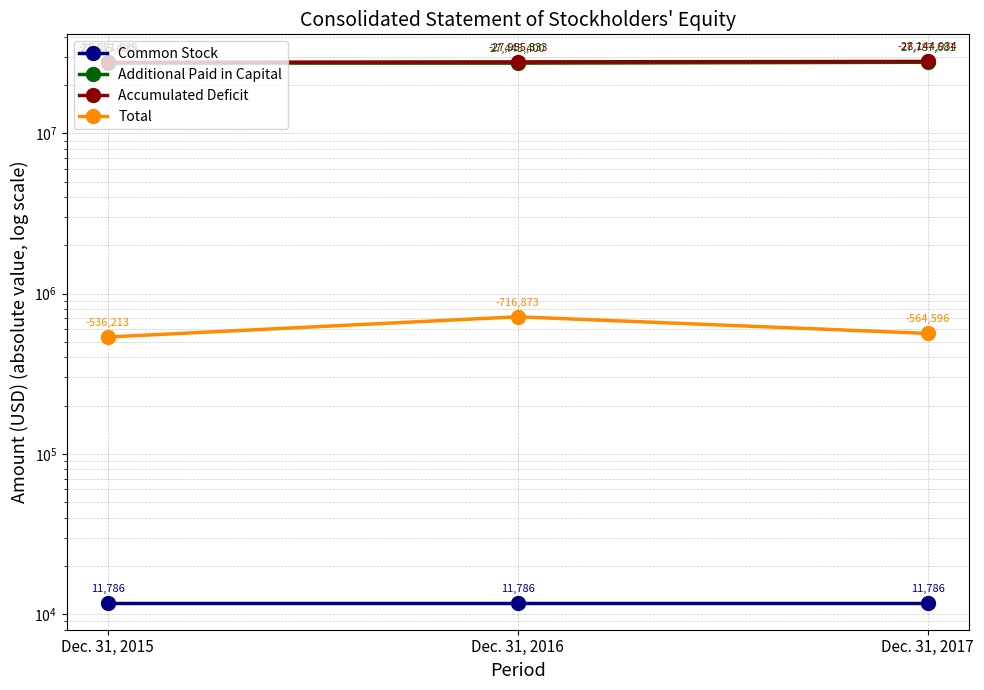

Which series has the widest spread of values?

Accumulated Deficit